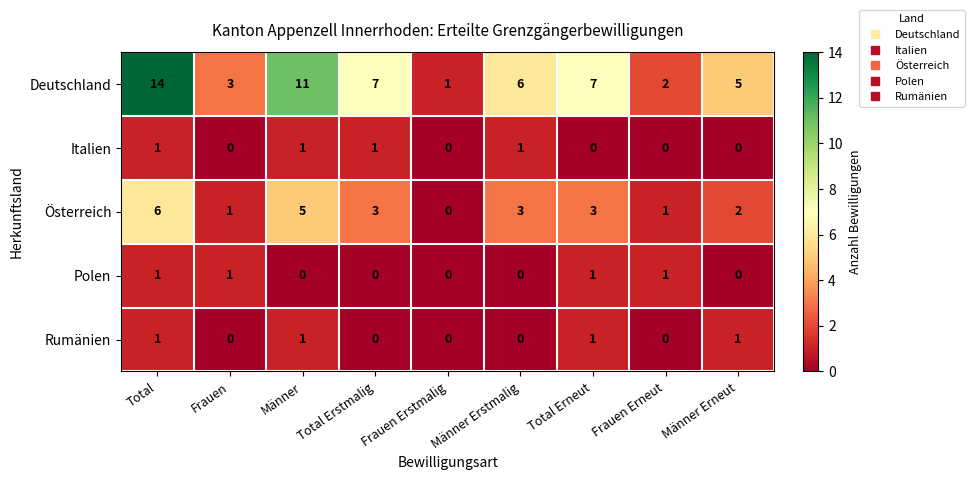

What is the spread (max minus min) of values at Männer Erneut?

5